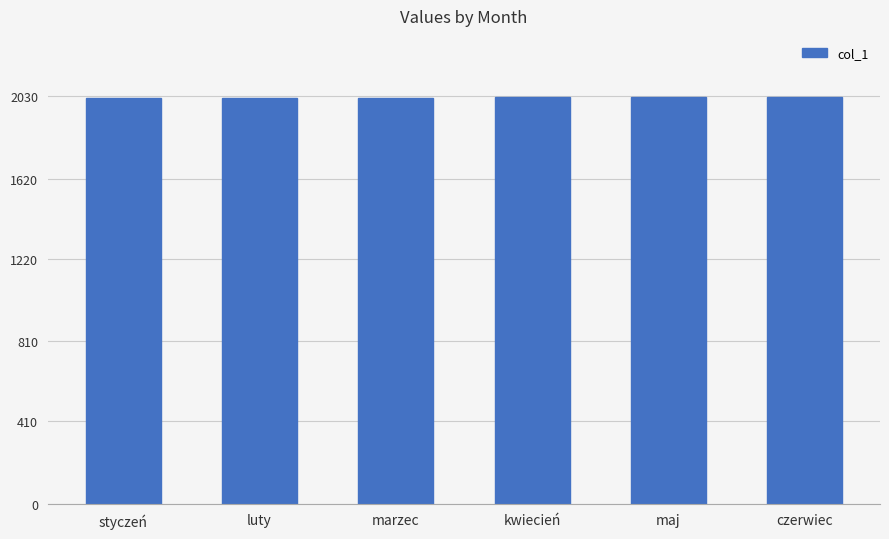

What is the sum of all values?

12147